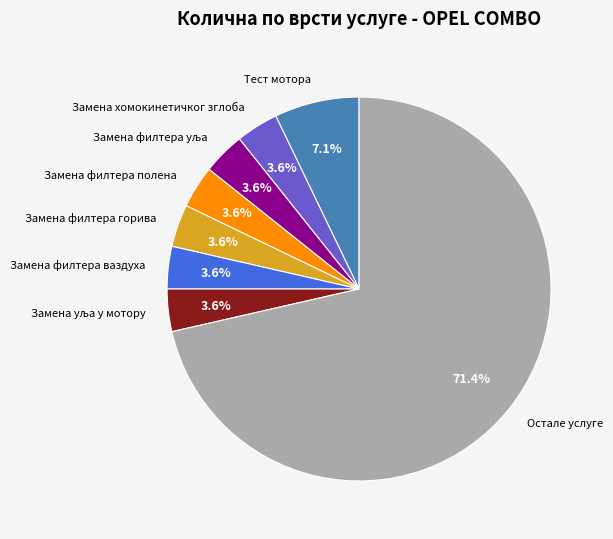

Is there any slice that represents more than half of the pie?

Yes